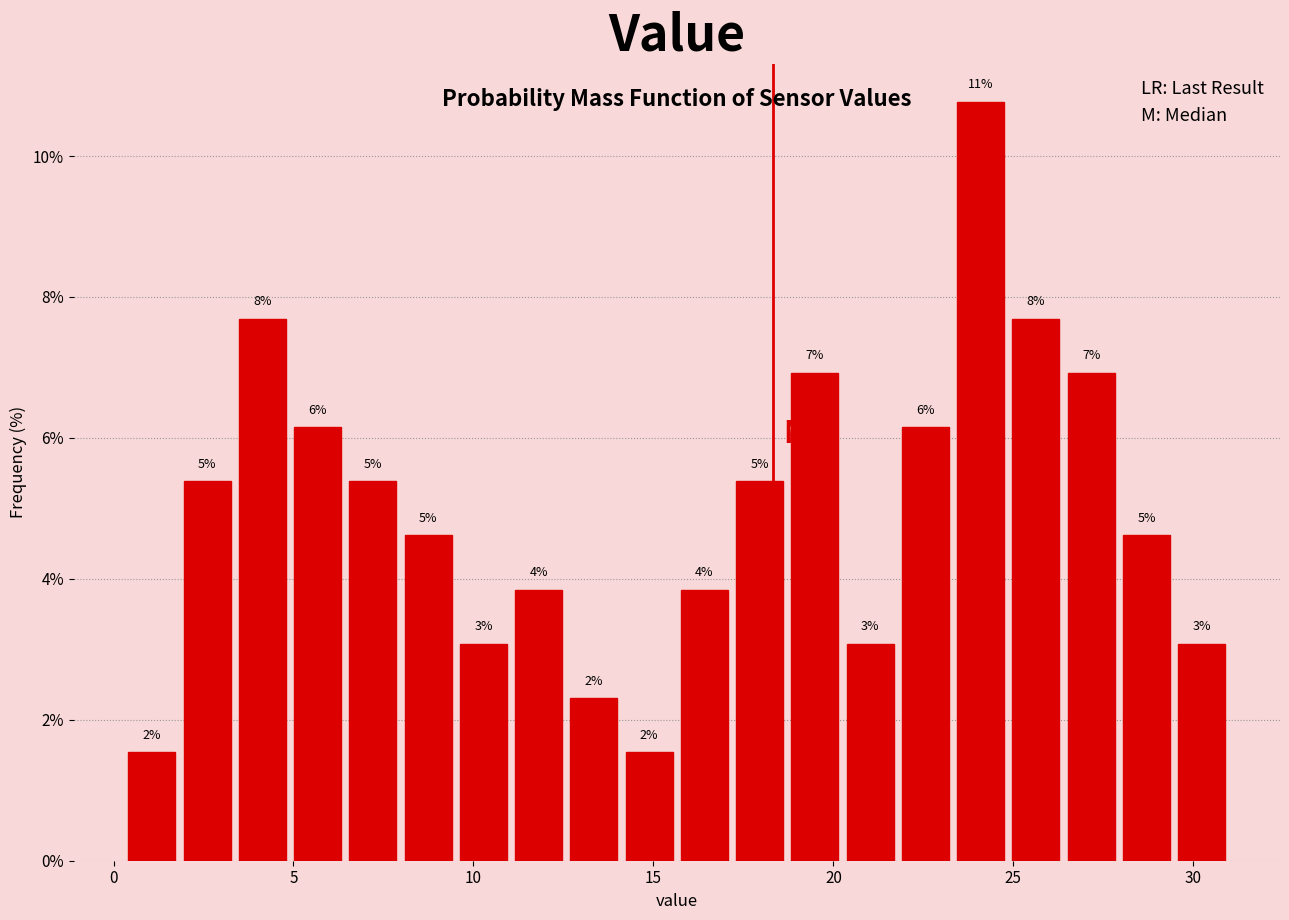

Read against the x-axis, roughly where is the centre of the tallest bar?

24.0